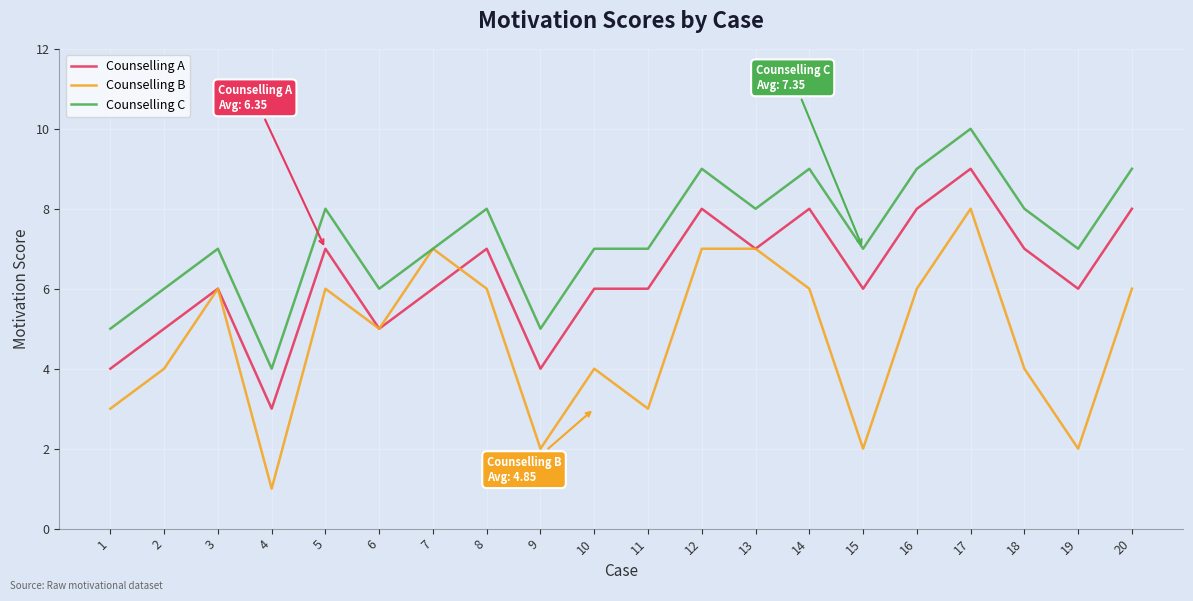

How many distinct data groups are displayed?

3